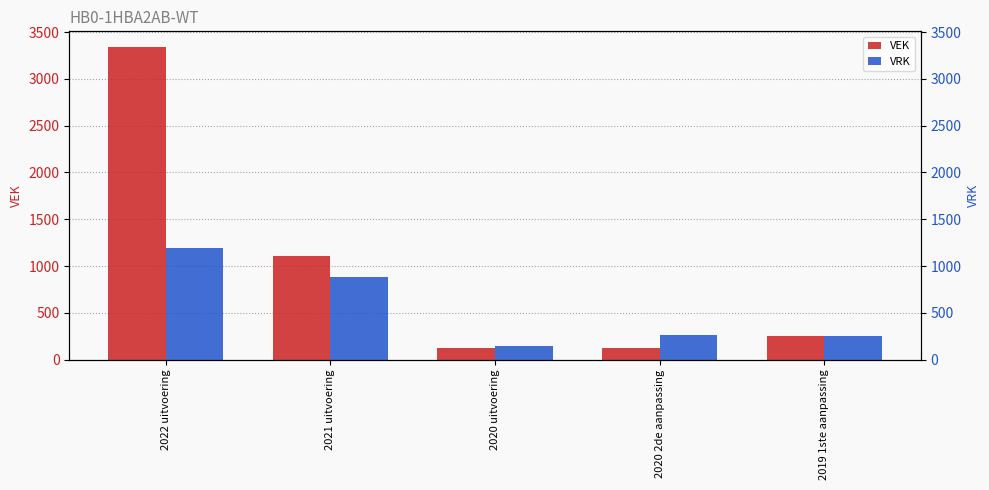

What is the difference between the VEK values at 2020 2de aanpassing and 2022 uitvoering?

3217